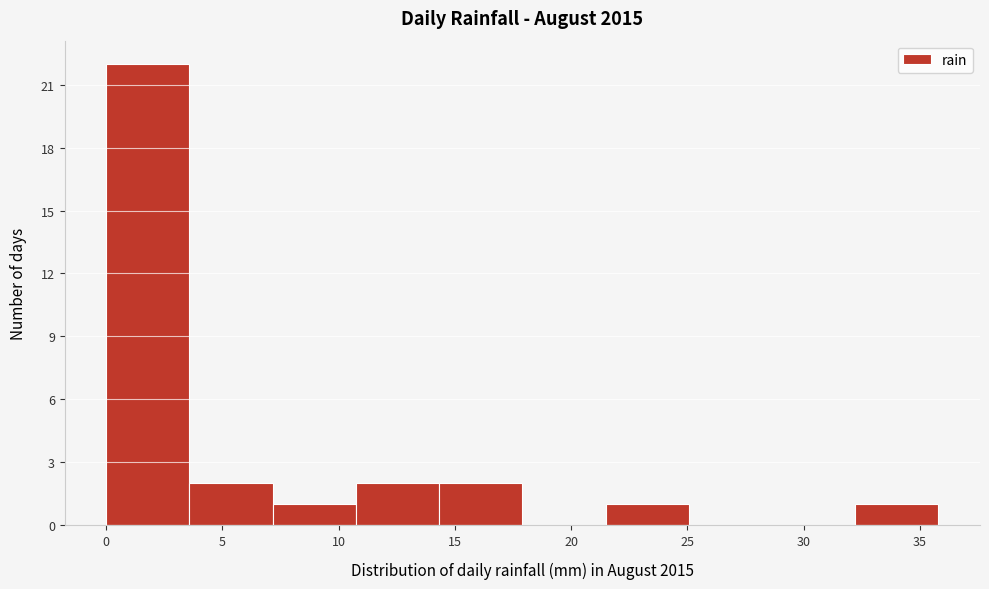

Over which range of the x-axis is the bar tallest?

0.0 to 3.5